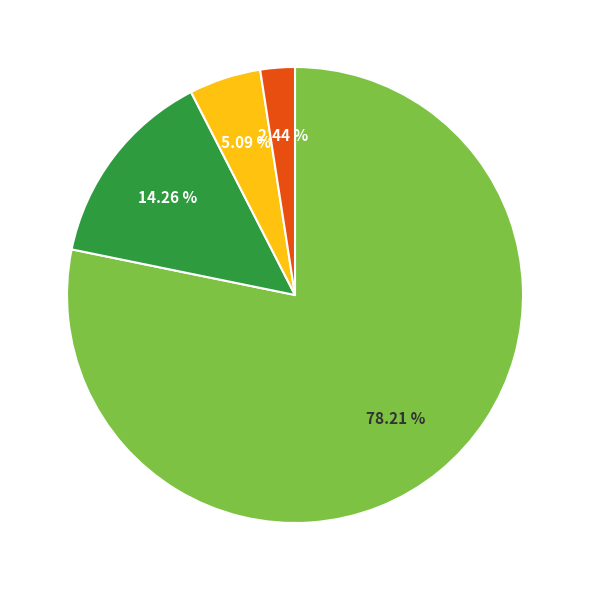

Is there any slice that represents more than half of the pie?

Yes